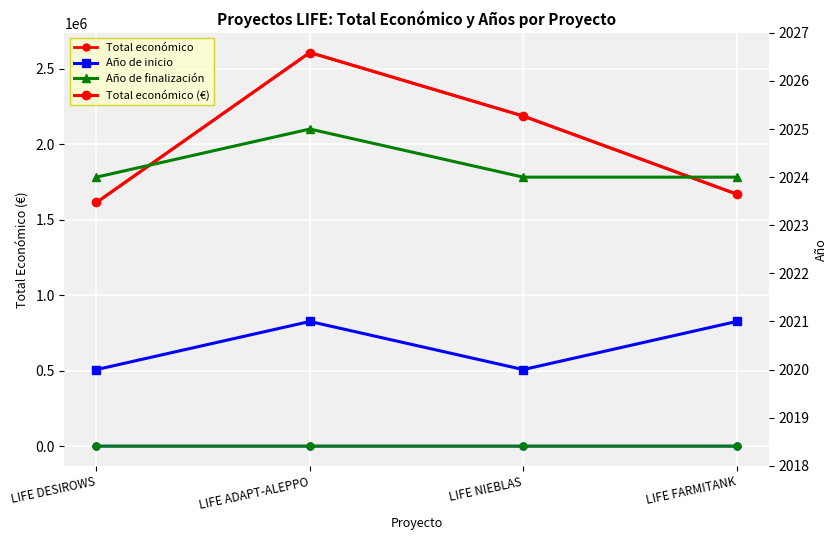

True or false: Año de finalización and Total económico cross at least once.

False